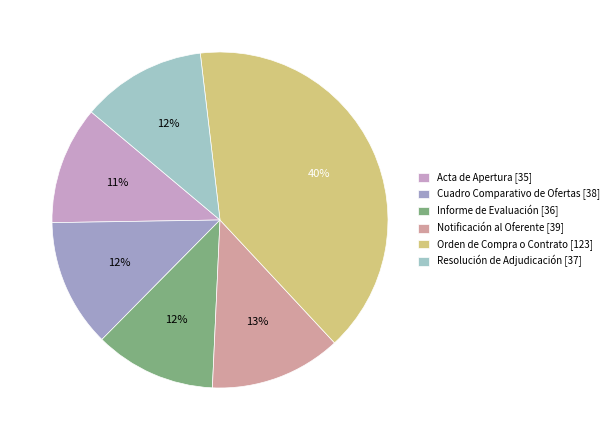

Do Resolución de Adjudicación [37] and Notificación al Oferente [39] together represent more than half of the pie?

No